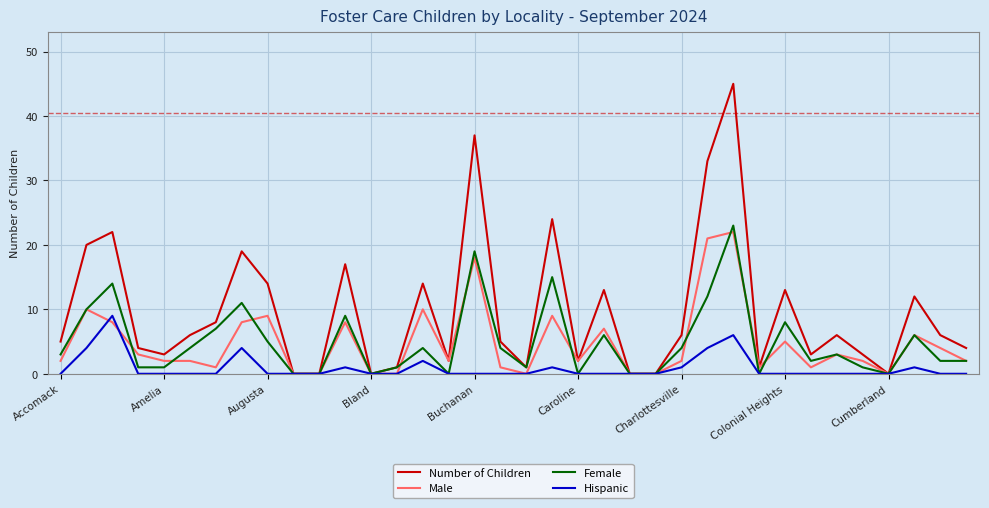

What is the maximum value for Male?

22